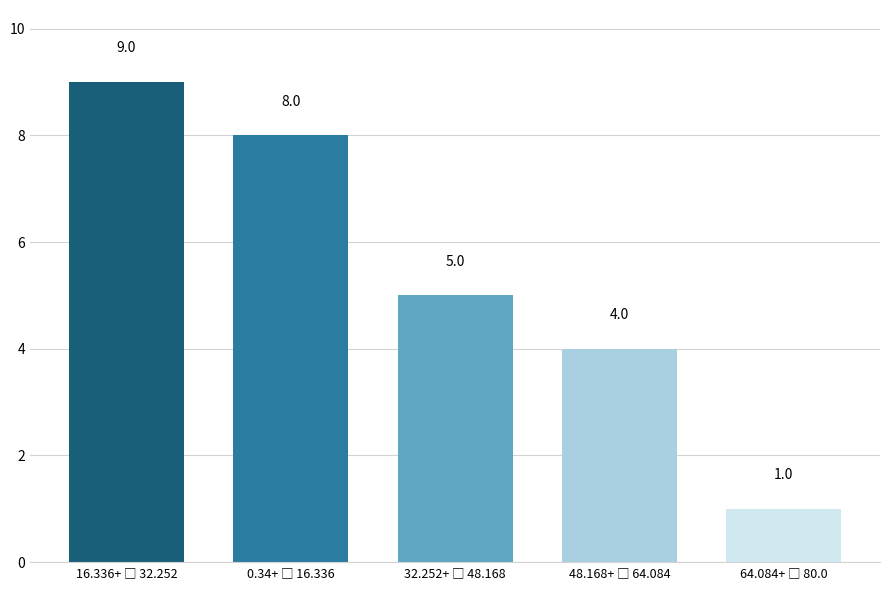

Reading left to right, what are all the values shown in this chart?

9	8	5	4	1